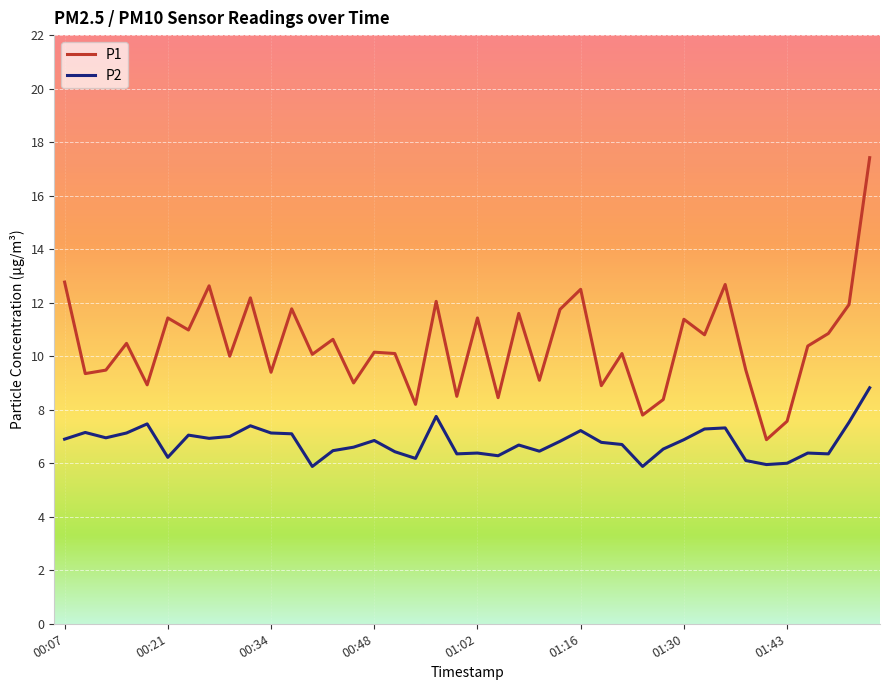

True or false: P1 and P2 intersect in this chart.

False